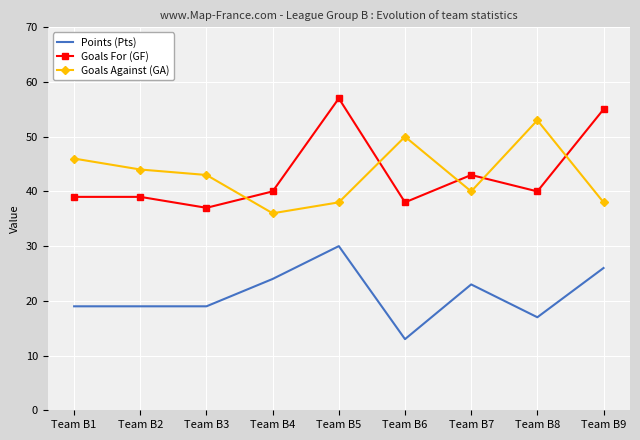

What is the minimum value shown in the chart?

13